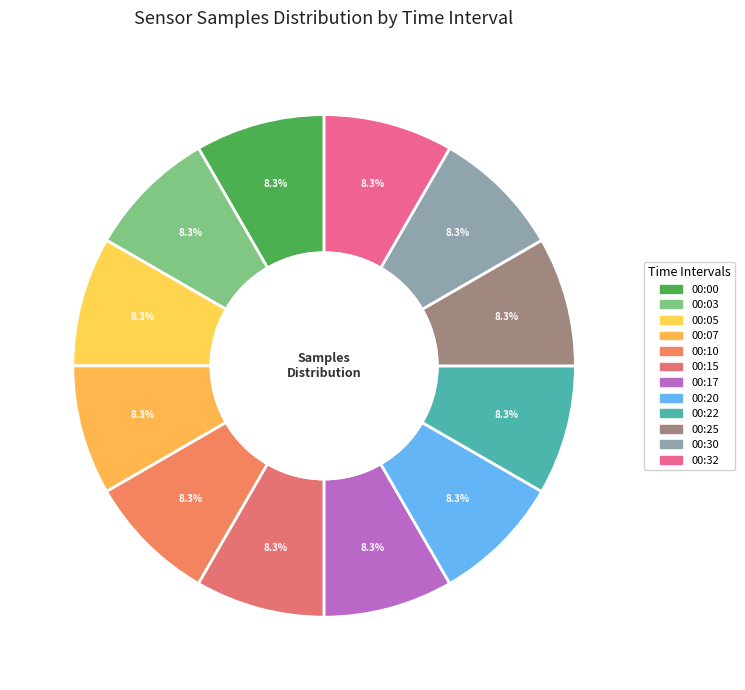

Count the number of slices in the pie.

12